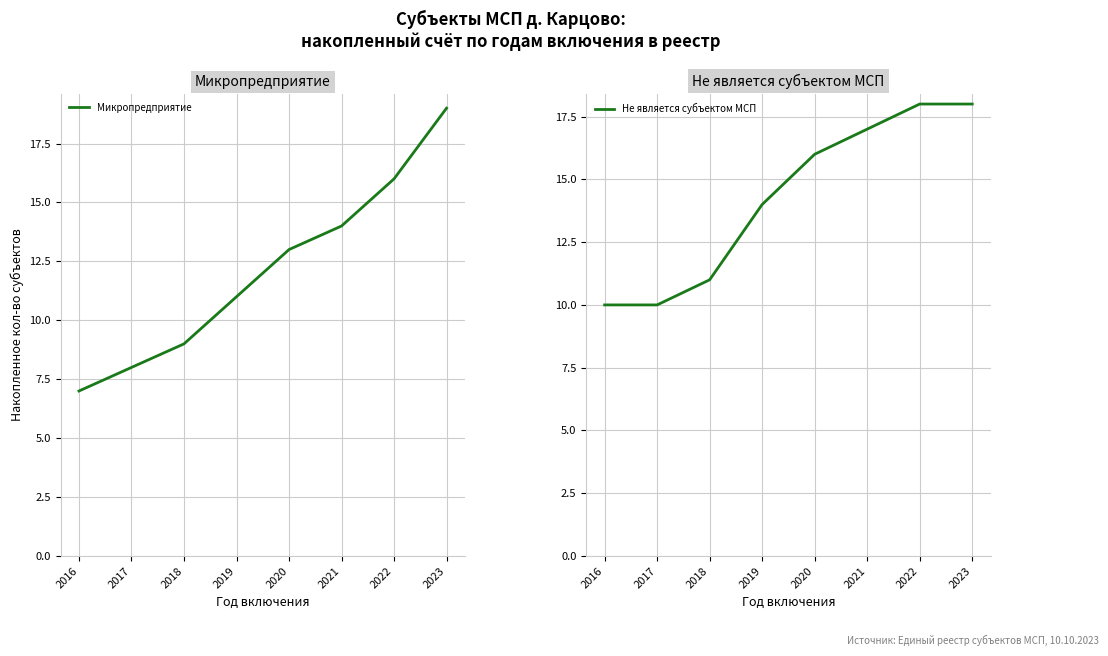

Is the value of Микропредприятие at 2018 greater than the value of Не является субъектом МСП at 2023?

No